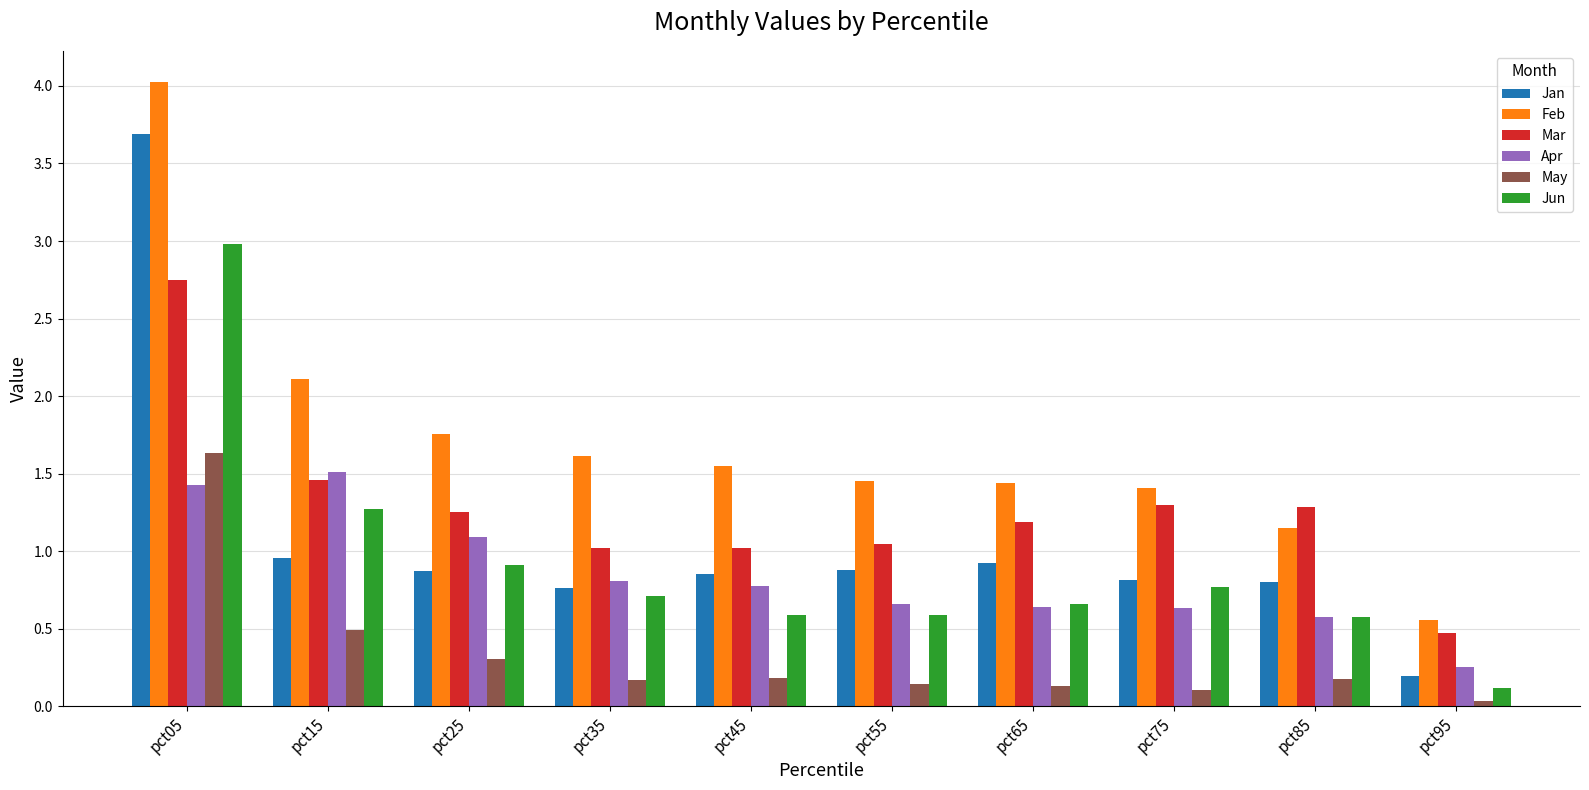

What is the sum of all Jan values?

10.8